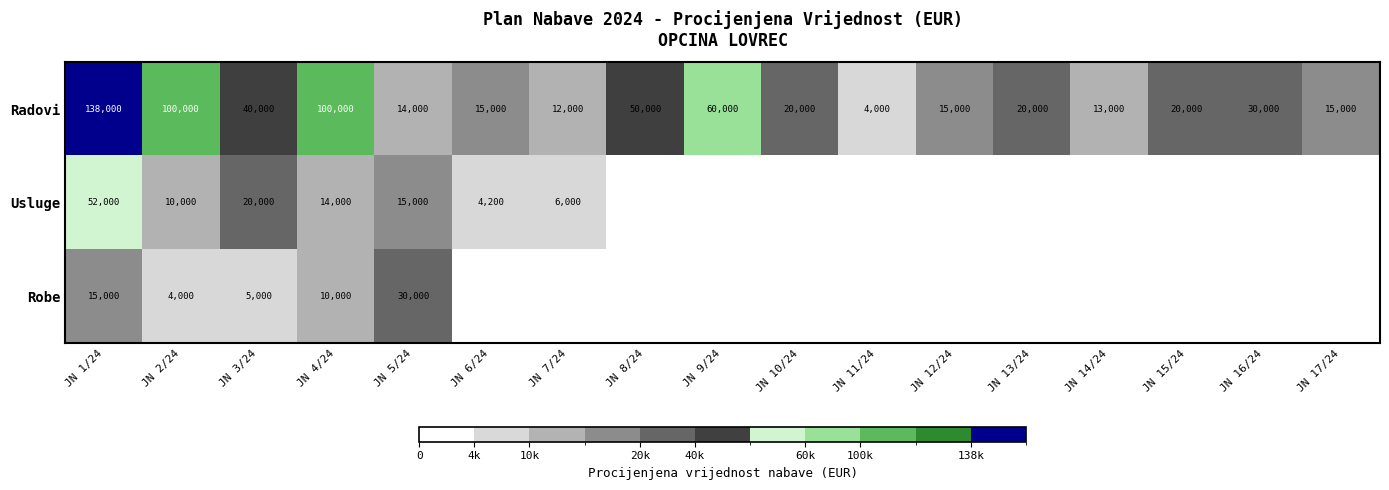

The Radovi series shows 100000 at JN 2/24. True or false?

True